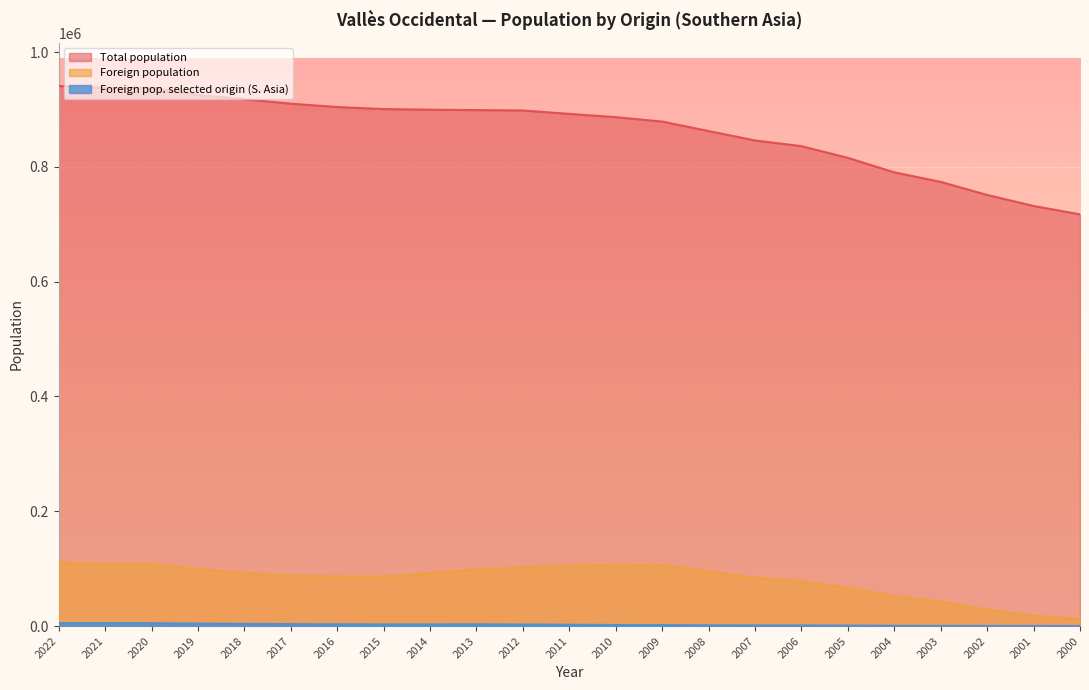

True or false: Foreign population has more than 1 interior local peaks.

False